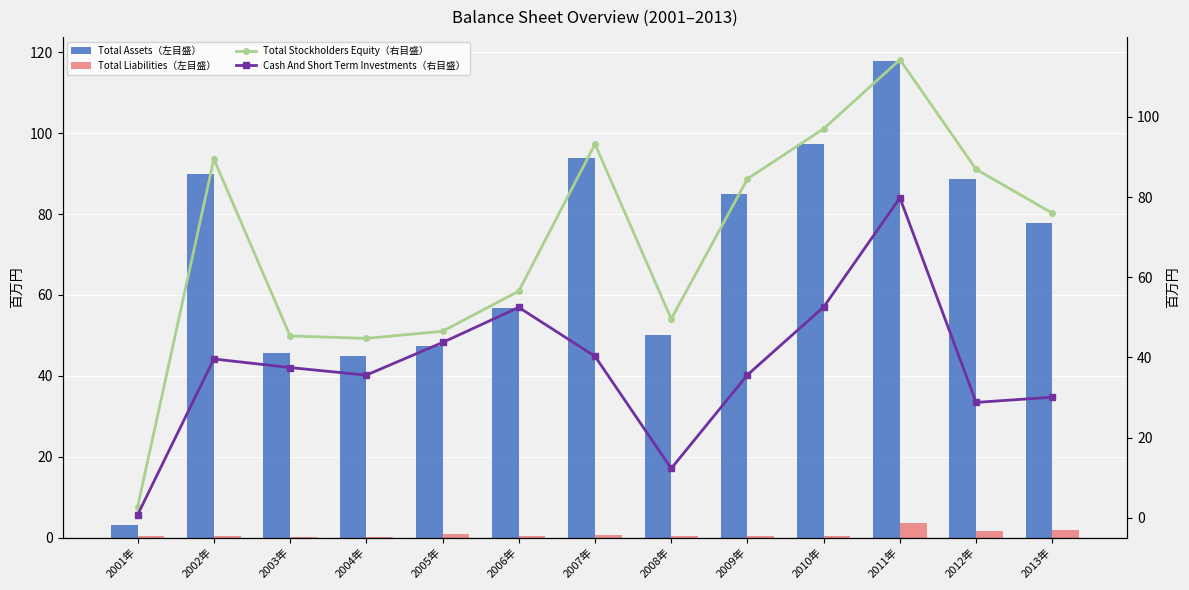

What is the smallest value displayed?

0.2